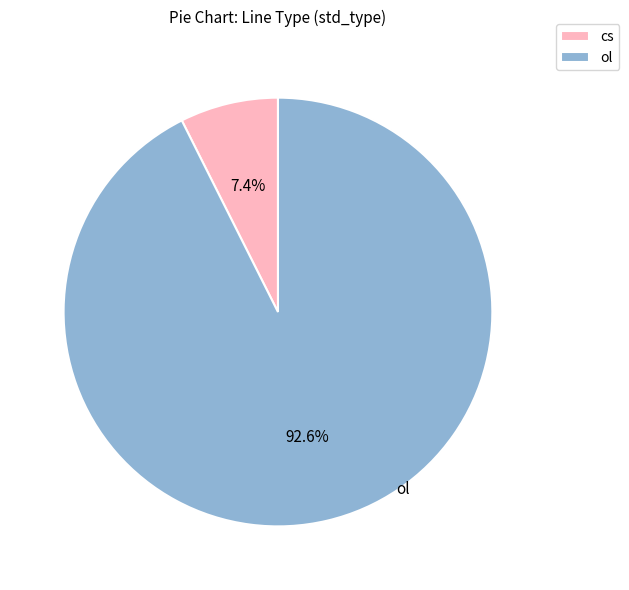

Approximately how many times larger is the value at ol compared to cs?

12.5